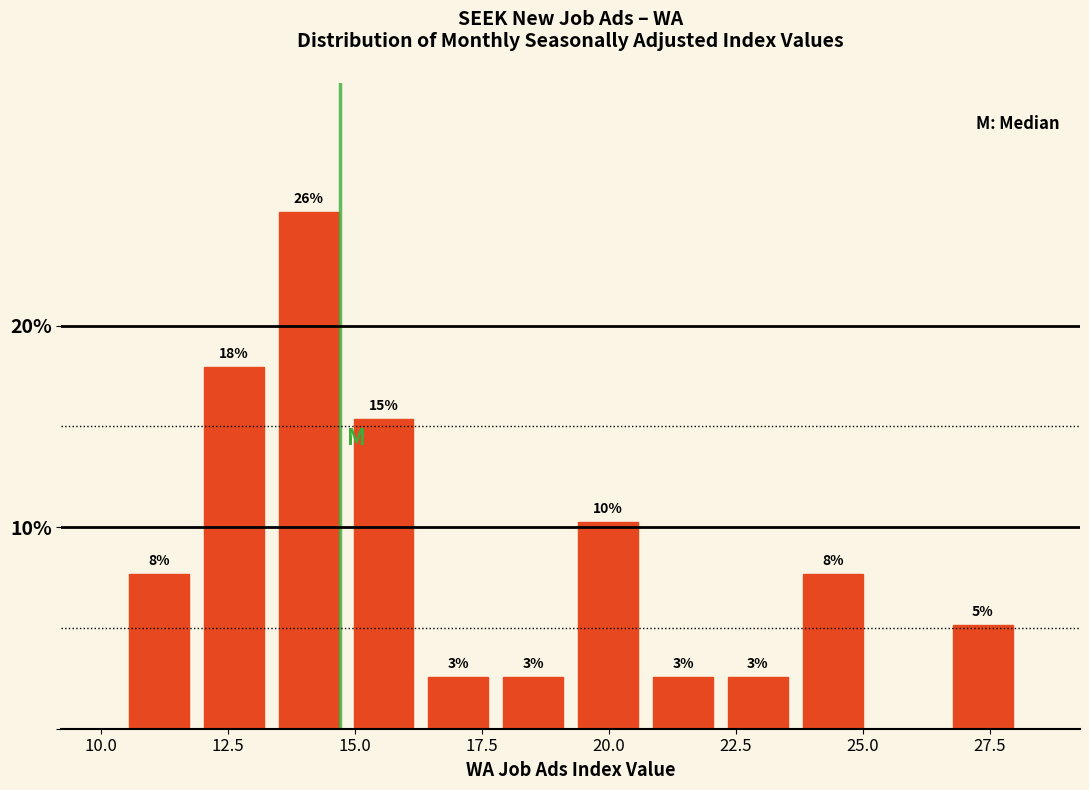

Around what value on the x-axis is the tallest bar? Give the approximate position of its centre, as read against the axis.

14.0